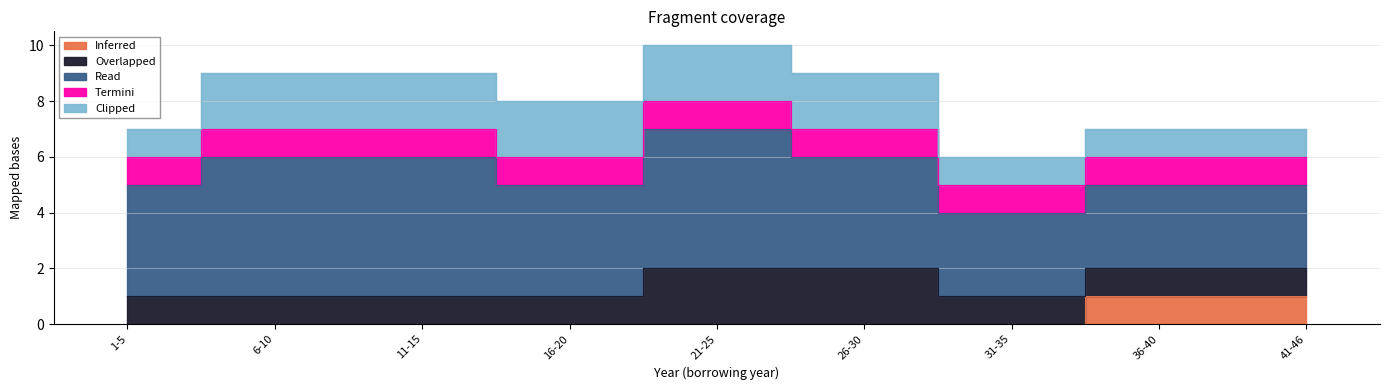

True or false: Read has a value of 9 at 1774.

False